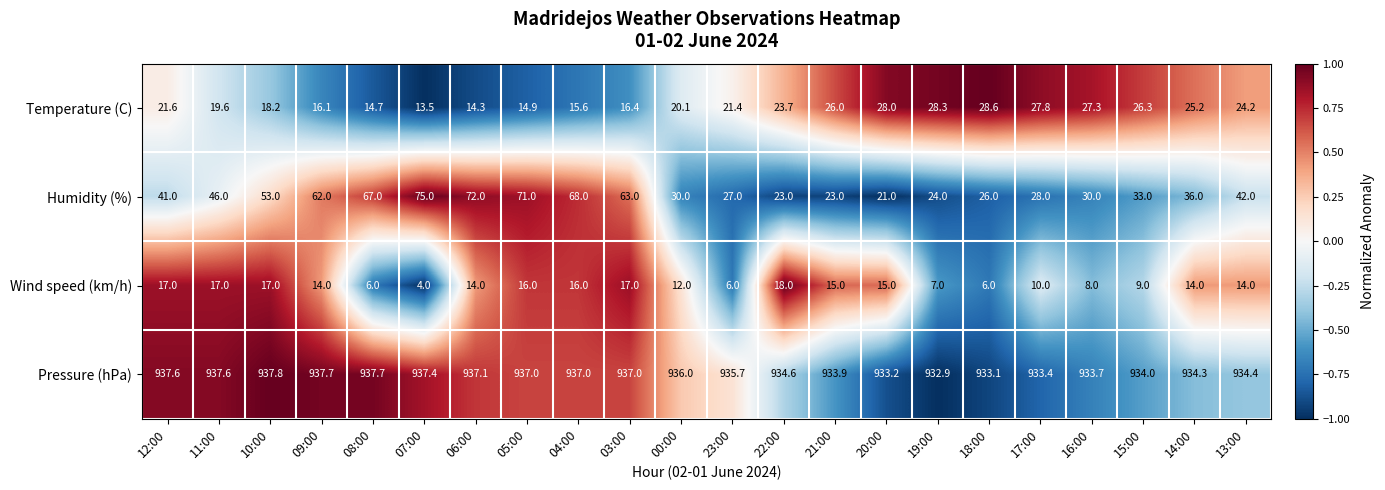

Rank the series at 16:00 from highest to lowest value.

Pressure (hPa), Humidity (%), Temperature (C), Wind speed (km/h)